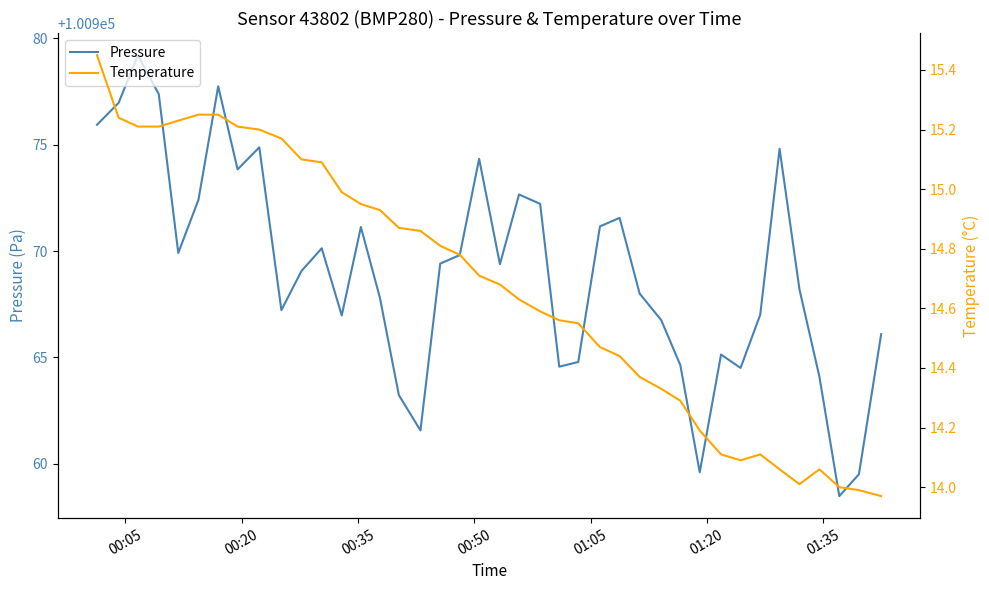

What is the minimum value for Pressure?

100958.5